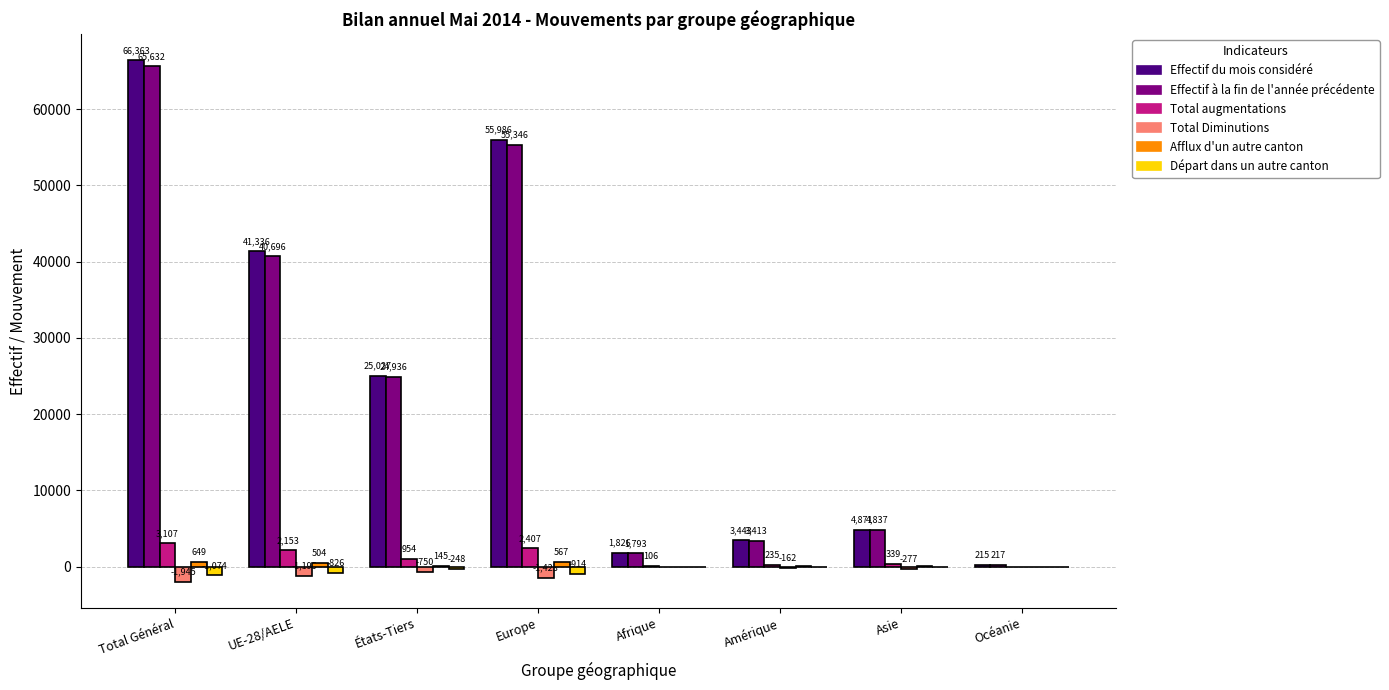

Are the bars grouped side by side (vs. stacked)?

Yes